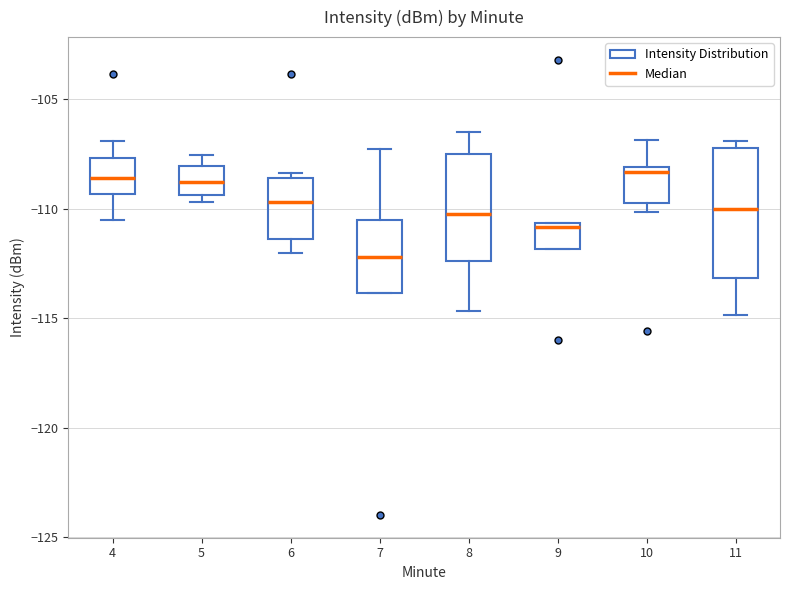

Reading left to right, read every box against the y-axis: the position of its median line, the range the box covers, and the ends of its whiskers. The values are not printed on the chart, so give them approximately, as read against the axis.

4: median -108.5, box -109.5 to -107.5, whiskers -110.5 to -107.0
5: median -109.0, box -109.5 to -108.0, whiskers -109.5 (just below the box's lower edge) to -107.5
6: median -109.5, box -111.5 to -108.5, whiskers -112.0 to -108.5 (just above the box's upper edge)
7: median -112.0, box -114.0 to -110.5, whiskers -114.0 to -107.5
8: median -110.0, box -112.5 to -107.5, whiskers -114.5 to -106.5
9: median -111.0, box -112.0 to -110.5, whiskers -112.0 to -110.5
10: median -108.5, box -110.0 to -108.0, whiskers -110.0 (just below the box's lower edge) to -107.0
11: median -110.0, box -113.0 to -107.0, whiskers -115.0 to -107.0 (just above the box's upper edge)